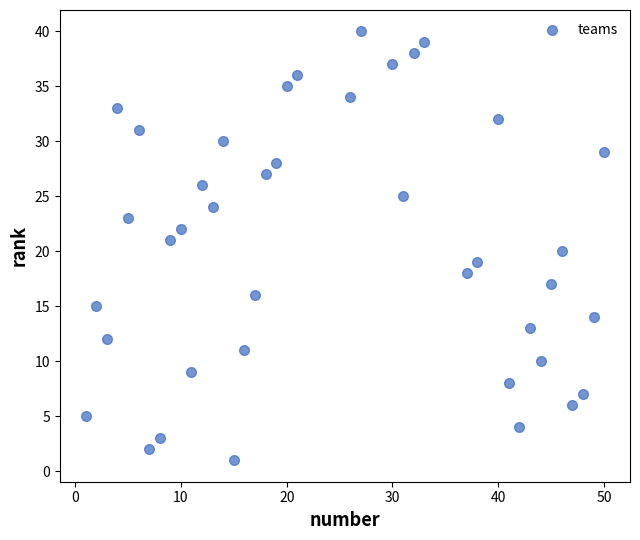

What is the range of Y values (max minus min)?

39